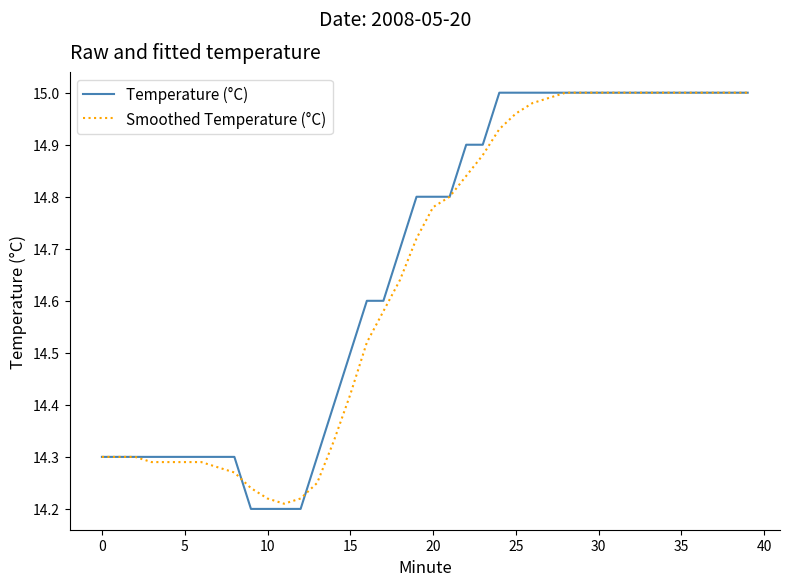

What is the sum of all Smoothed Temperature (°C) values?

586.1